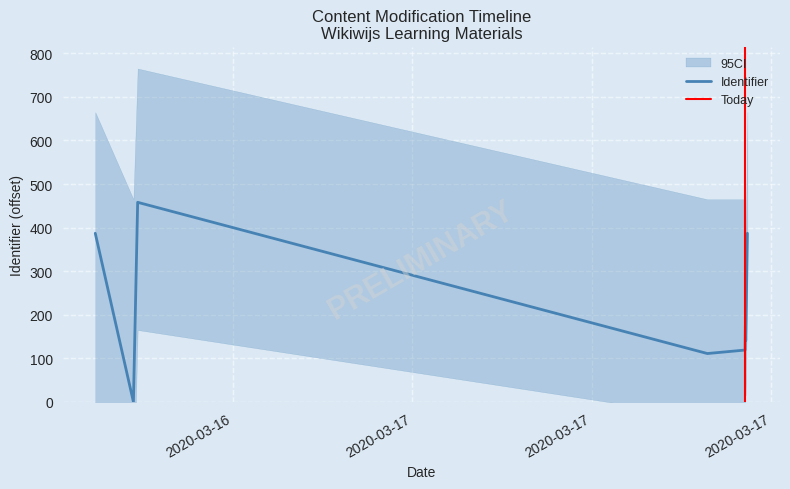

Count the number of values greater than 175.

3